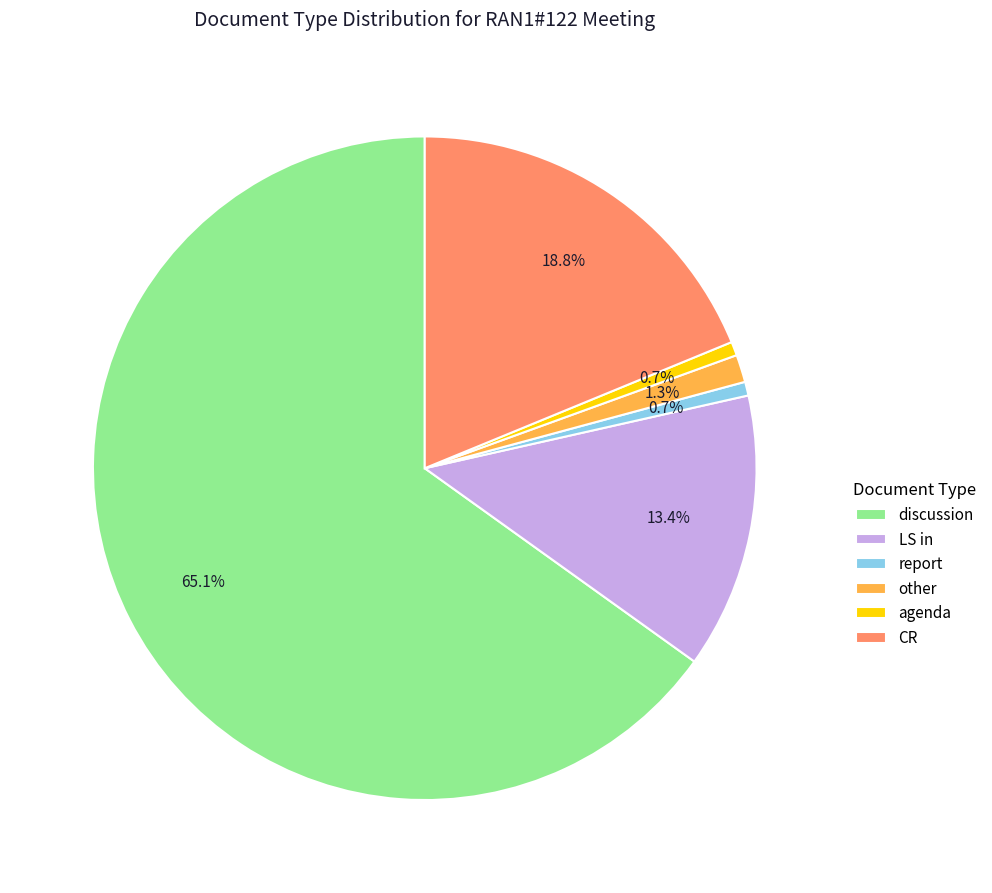

Between discussion and agenda, which is larger?

discussion